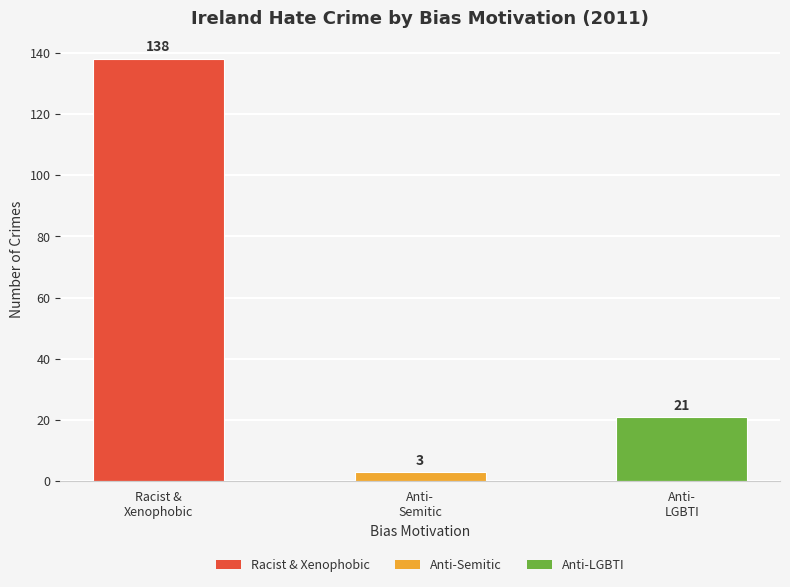

What is the smallest value displayed?

3